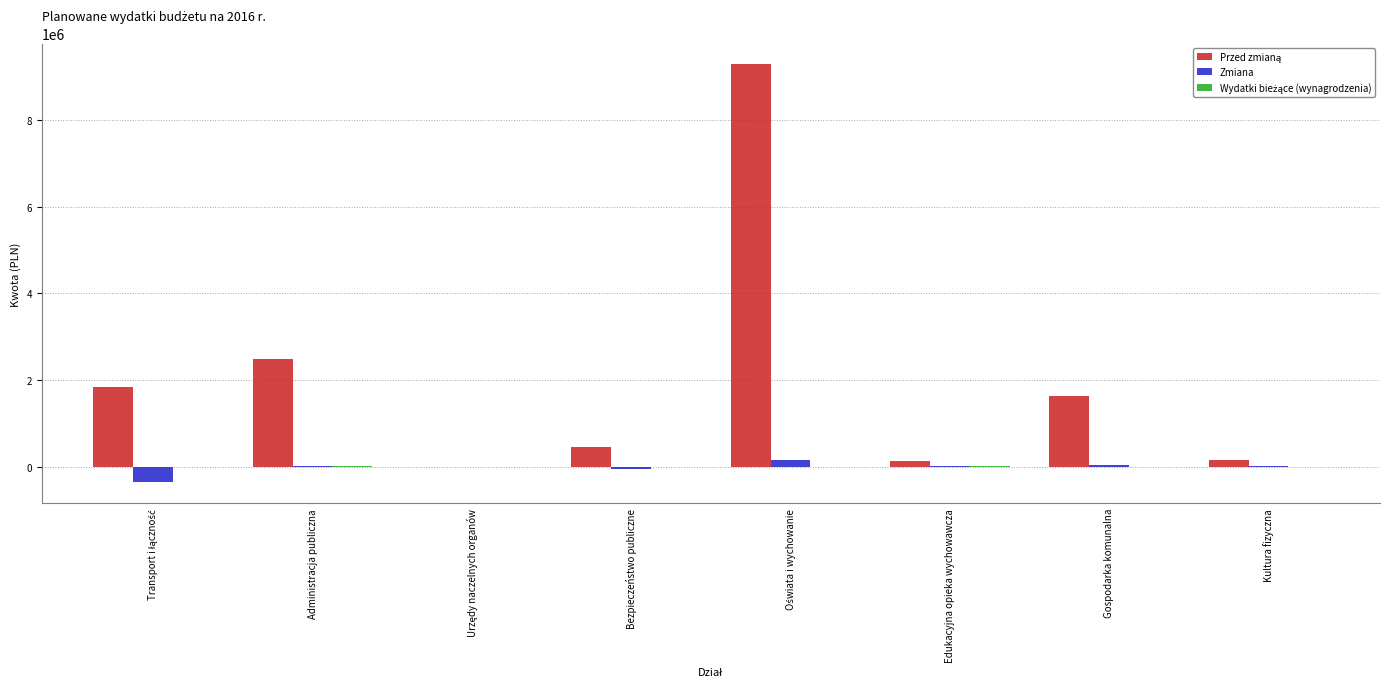

What is the sum of all Zmiana values?

-143853